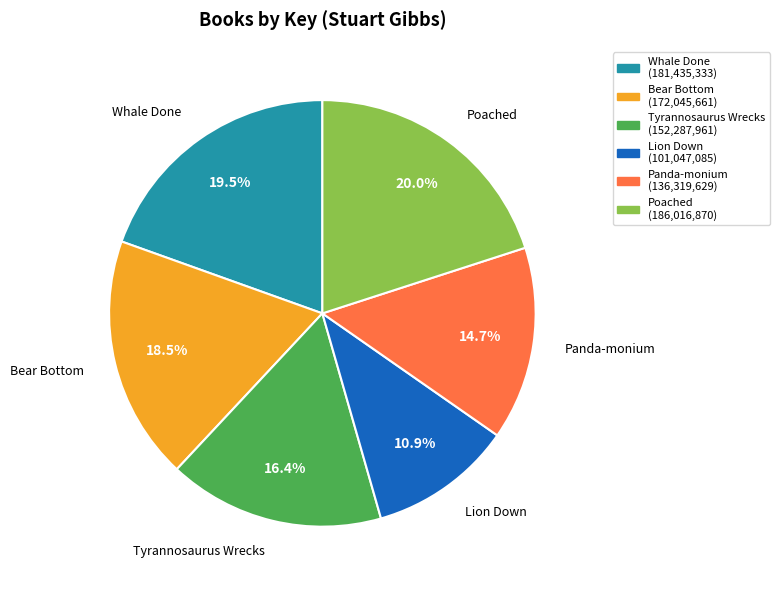

How many segments does this pie chart have?

6